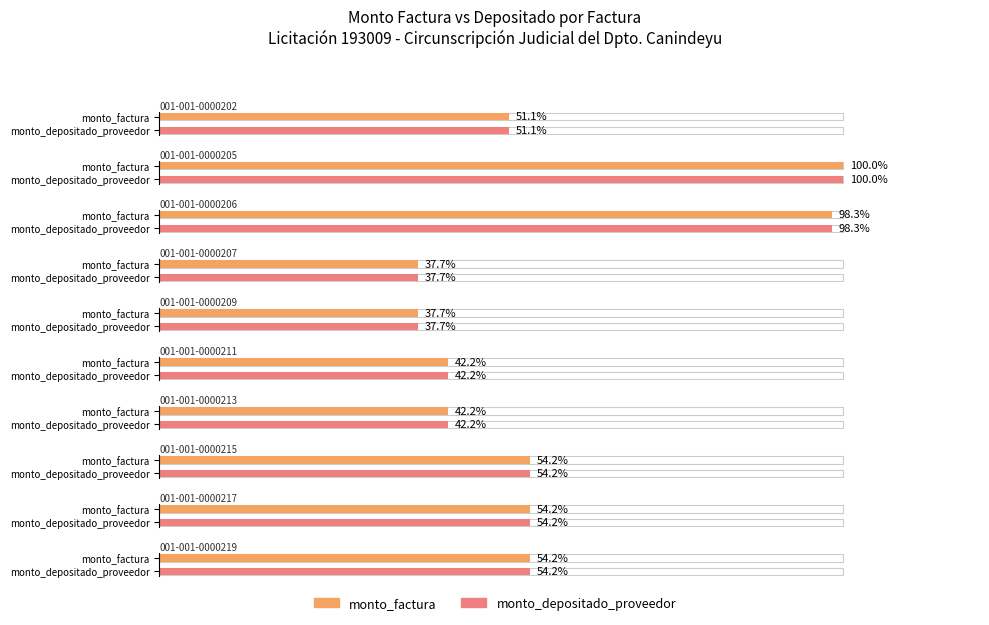

What is the sum of all monto_depositado_proveedor values?

18790000